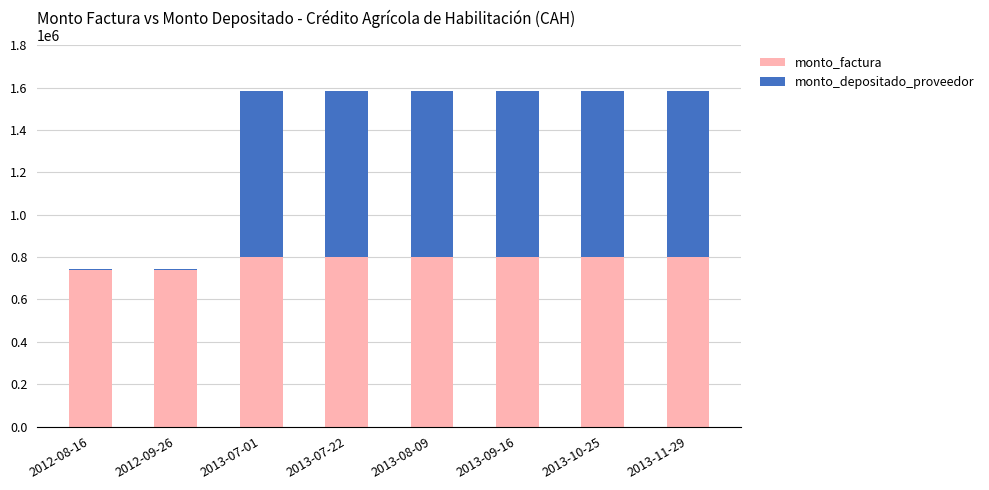

Reading left to right, transcribe the values for monto_factura.

2012-08-16=739286	2012-09-26=739286	2013-07-01=800000	2013-07-22=800000	2013-08-09=800000	2013-09-16=800000	2013-10-25=800000	2013-11-29=800000